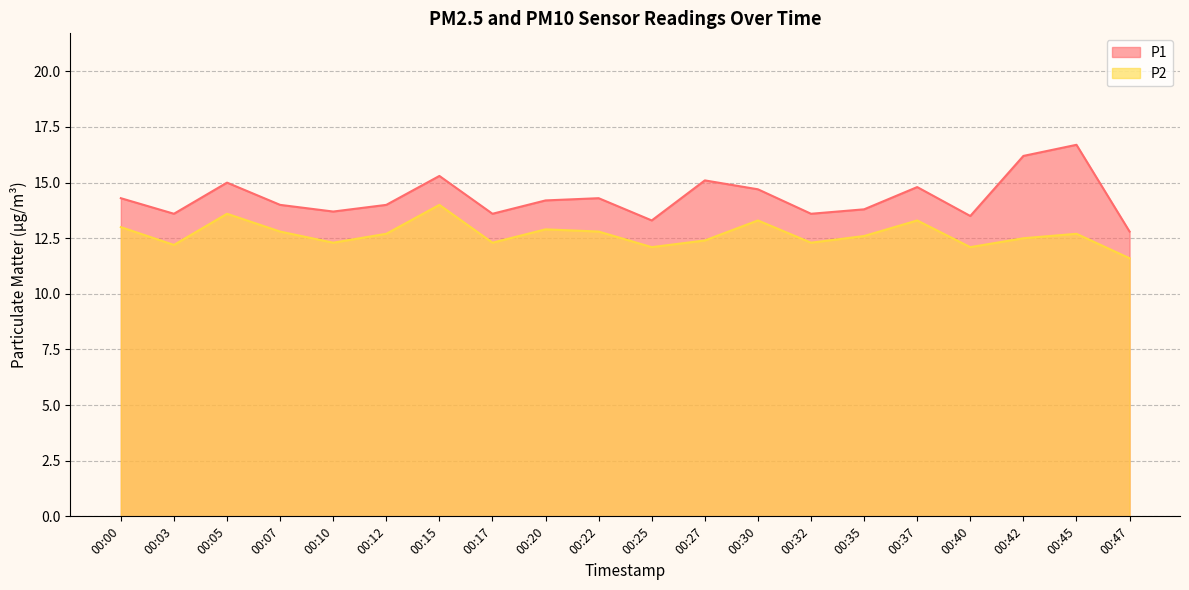

How many distinct data groups are displayed?

2